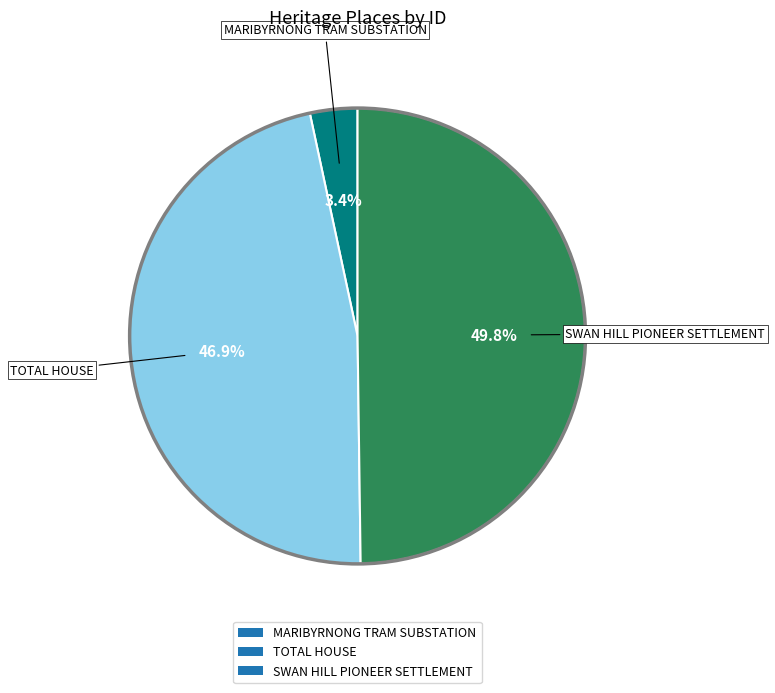

Is the sum of TOTAL HOUSE and SWAN HILL PIONEER SETTLEMENT greater than half?

Yes